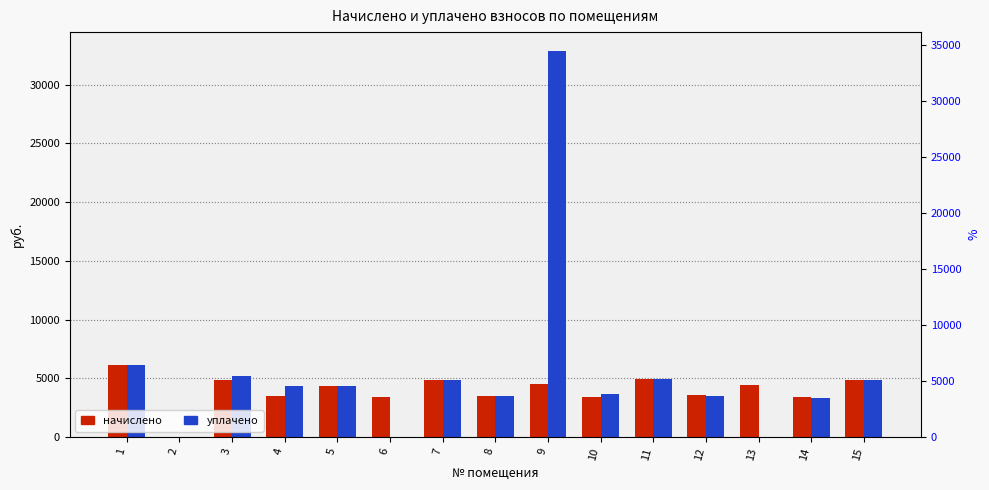

Between 12 and 13, which series saw the biggest shift?

уплачено